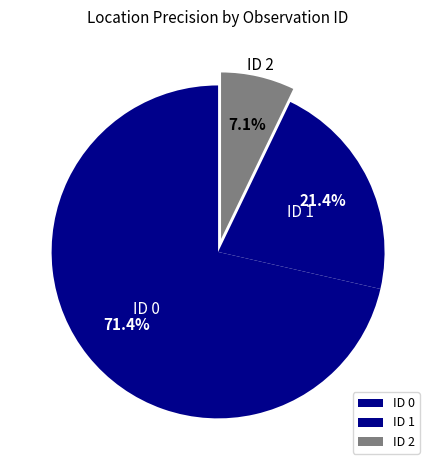

Do ID 0 and ID 2 together represent more than half of the pie?

Yes